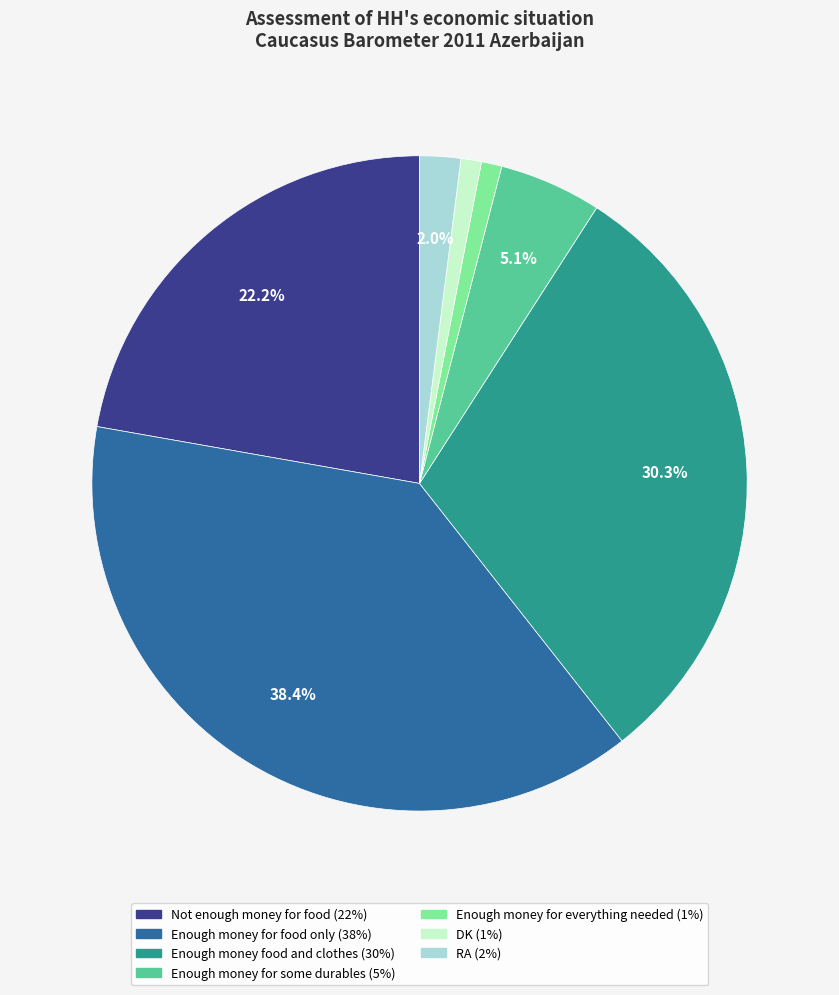

To the nearest percent, what percentage of the pie is DK?

1%